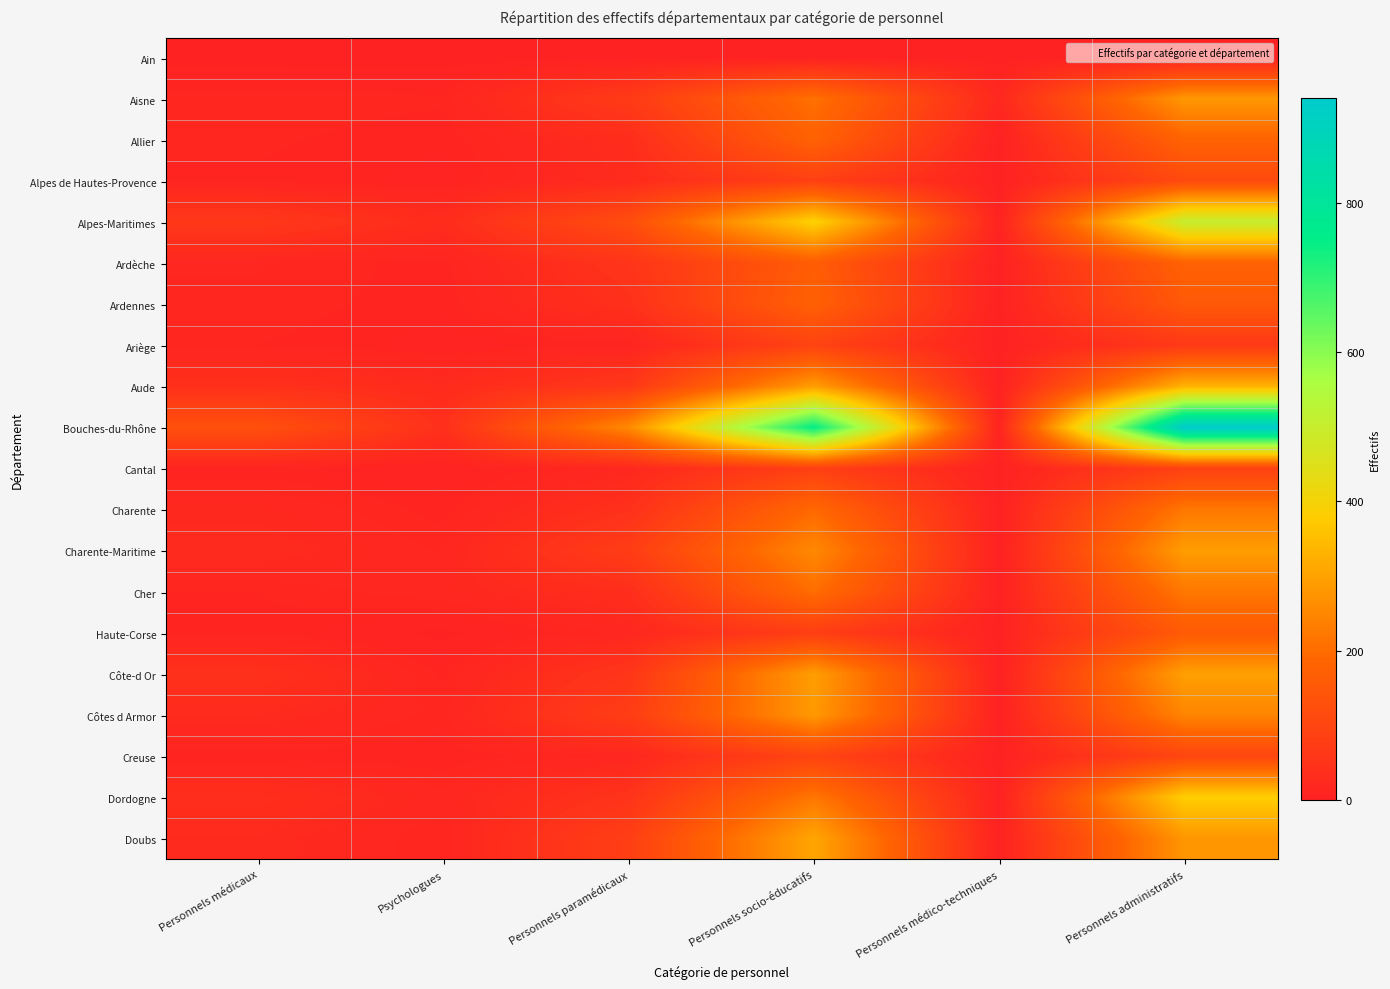

Which series has the widest spread of values?

Bouches-du-Rhône